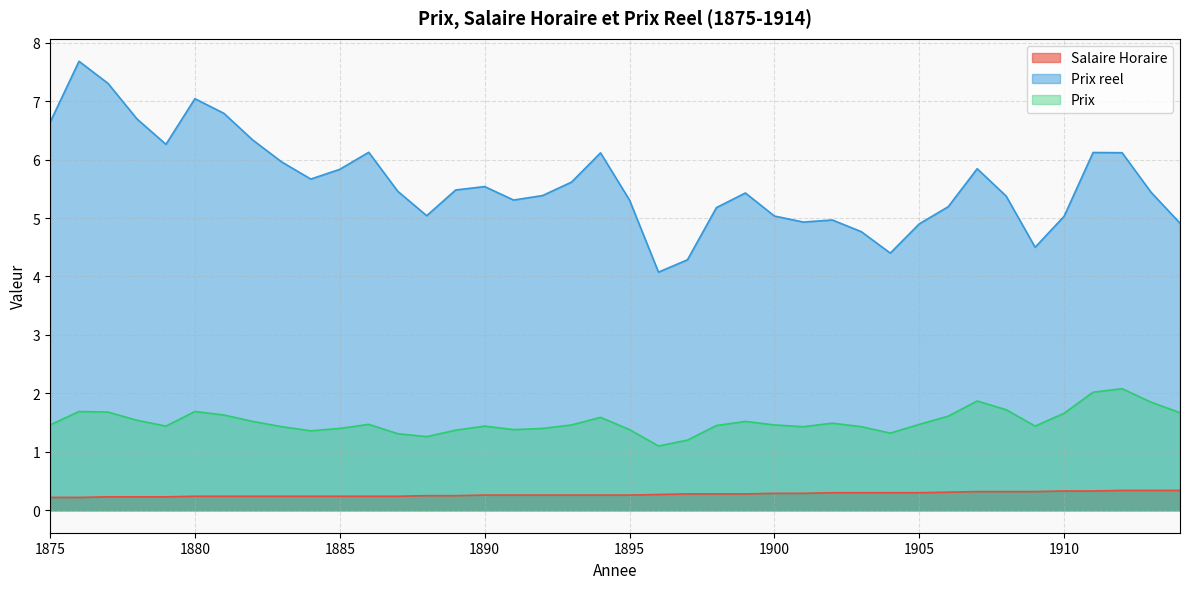

How many lines are shown in the chart?

3